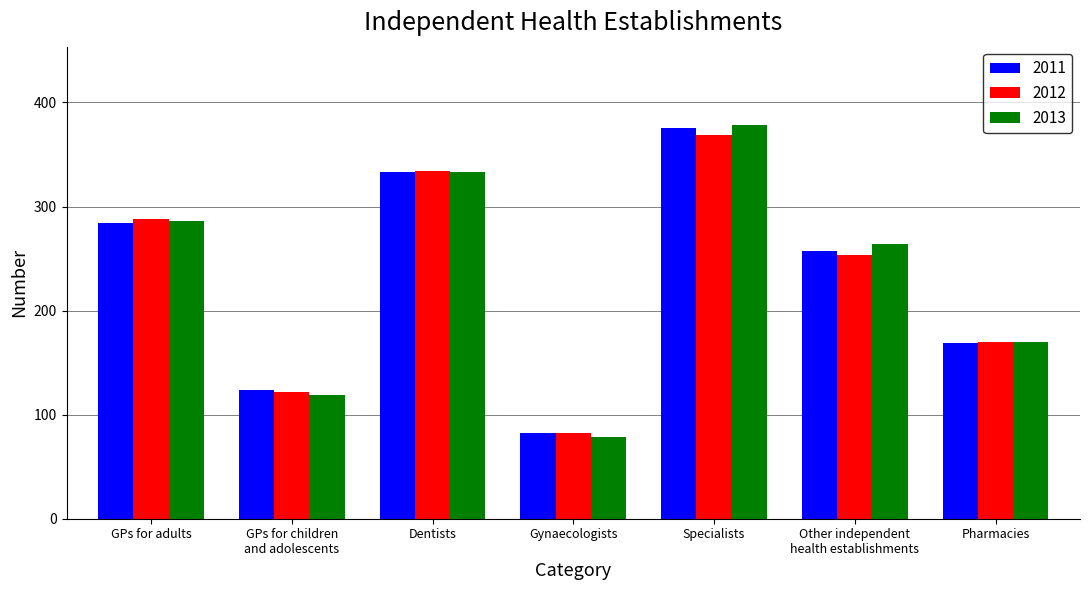

What is the label of the 2nd bar from the left?

GPs for children
and adolescents